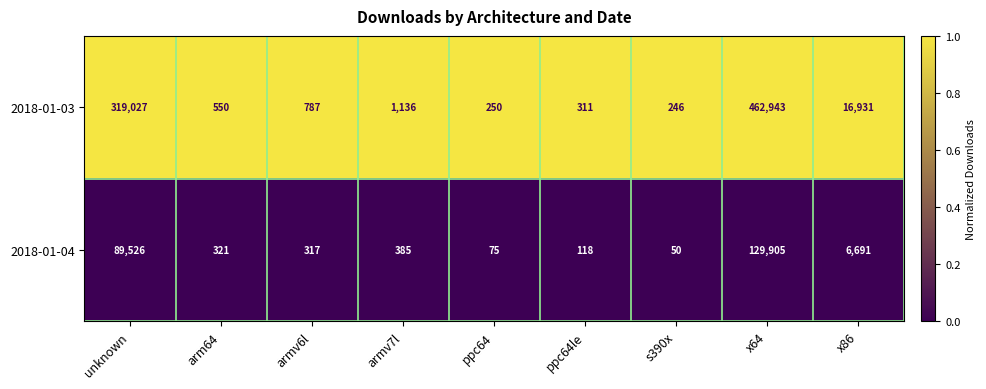

Rank the series at ppc64le from highest to lowest value.

2018-01-03, 2018-01-04